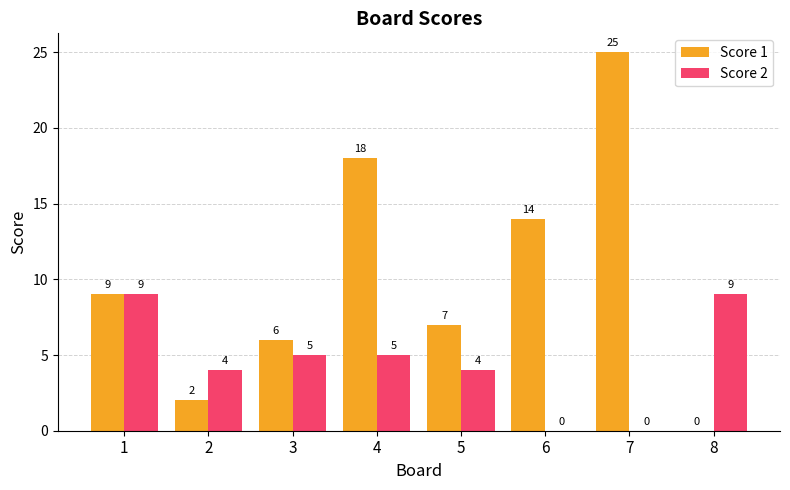

Which series has the largest total across all categories?

Score 1